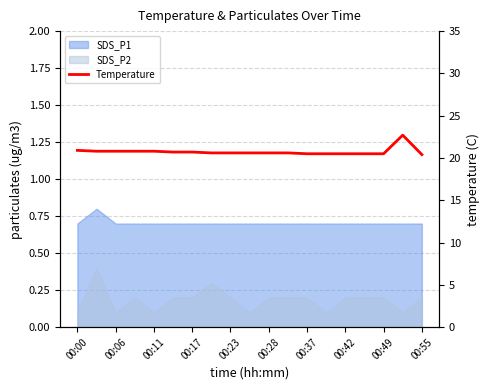

The value at 00:00 is 20.9. True or false?

True